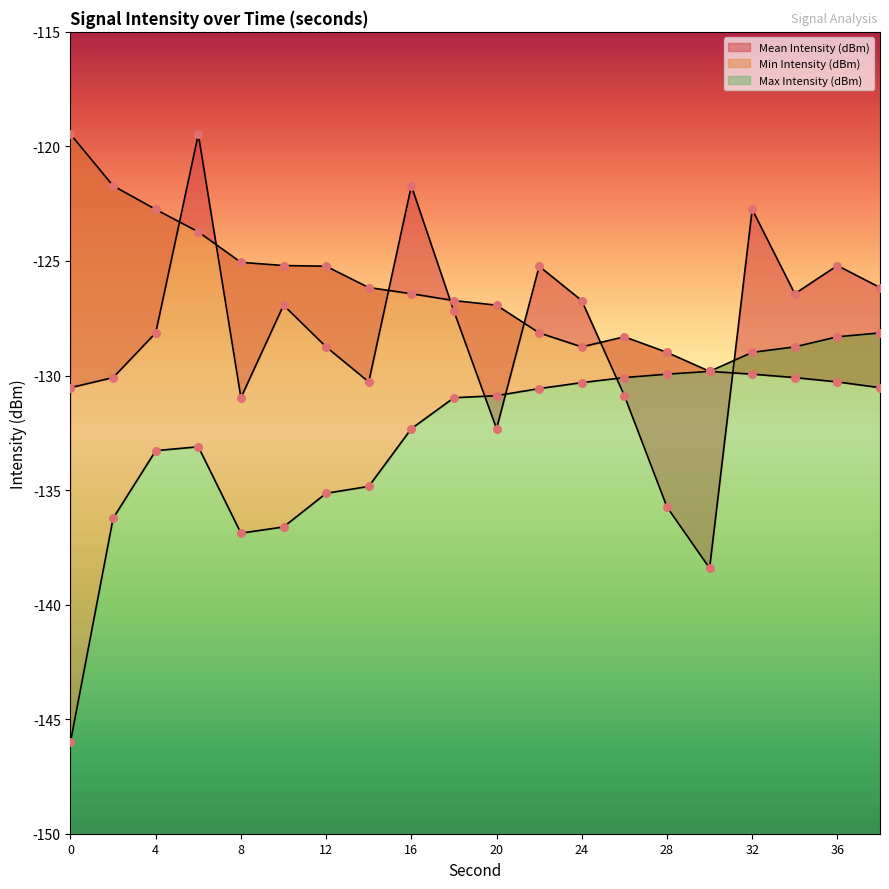

Is the value of Max Intensity (dBm) at 20 greater than the value of Min Intensity (dBm) at 6?

Yes